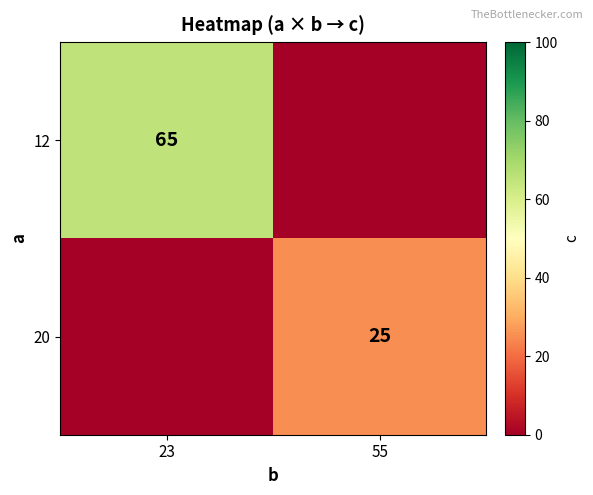

What is the total value across all series at 23?

65